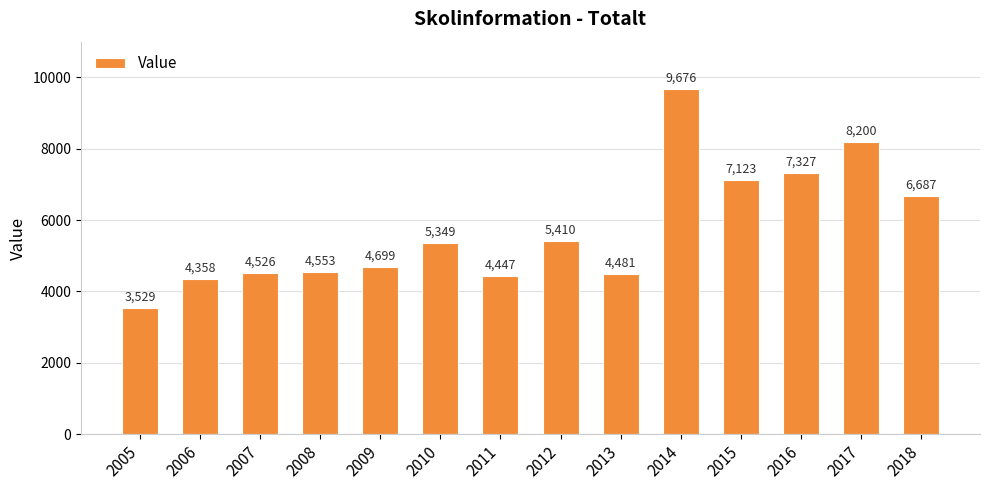

The value at 2013 is 1492. True or false?

False